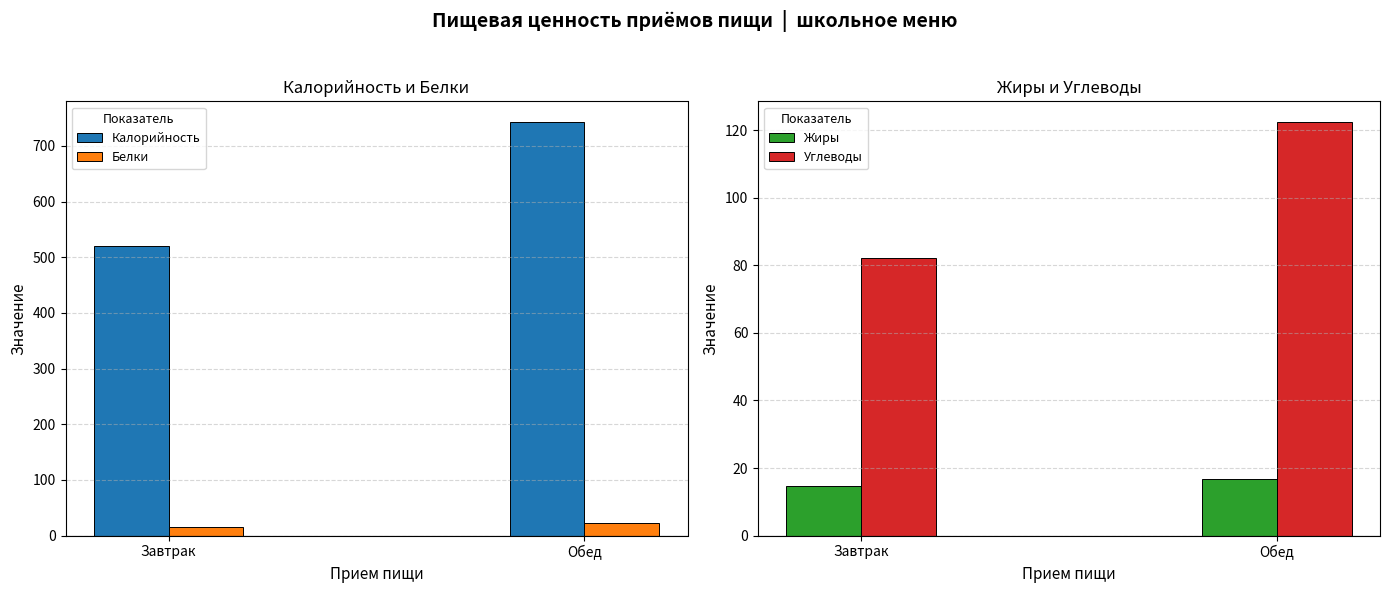

What is the sum of the Углеводы values at Обед and Завтрак?

204.7